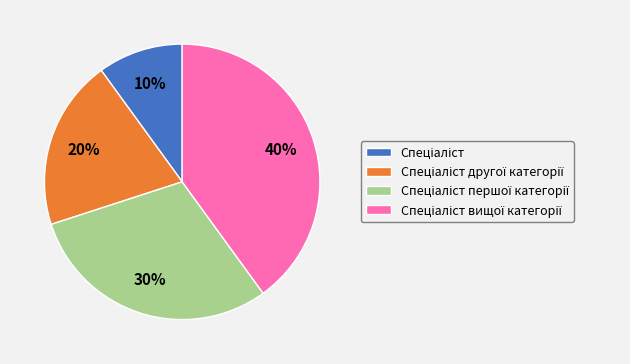

Count the number of slices in the pie.

4